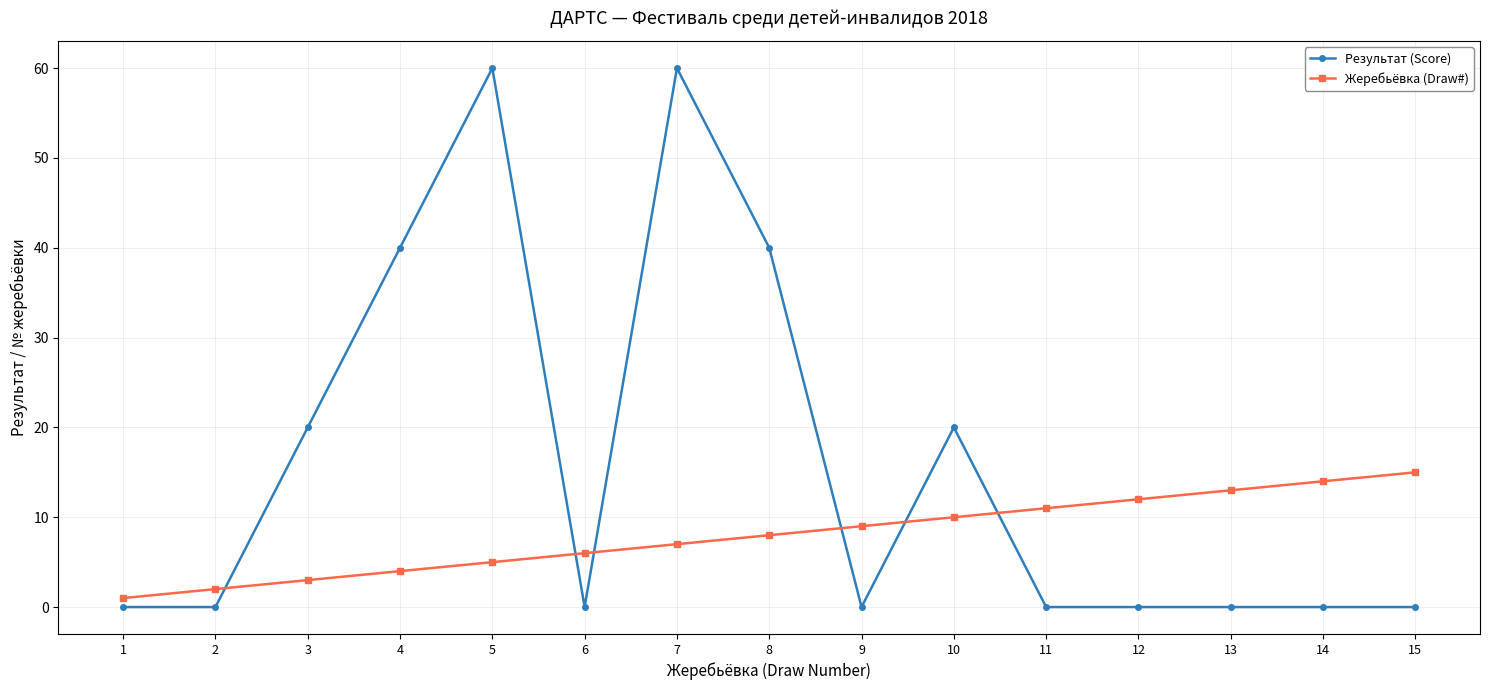

Reading left to right, extract all data points from this chart.

Результат (Score): 0	0	20	40	60	0	60	40	0	20	0	0	0	0	0
Жеребьёвка (Draw#): 1	2	3	4	5	6	7	8	9	10	11	12	13	14	15